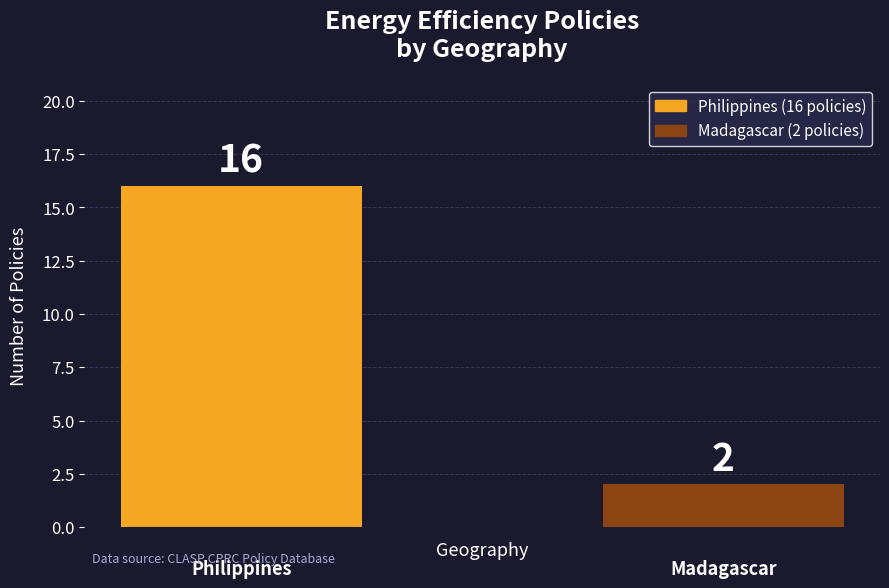

What is the difference between the maximum and minimum values?

14